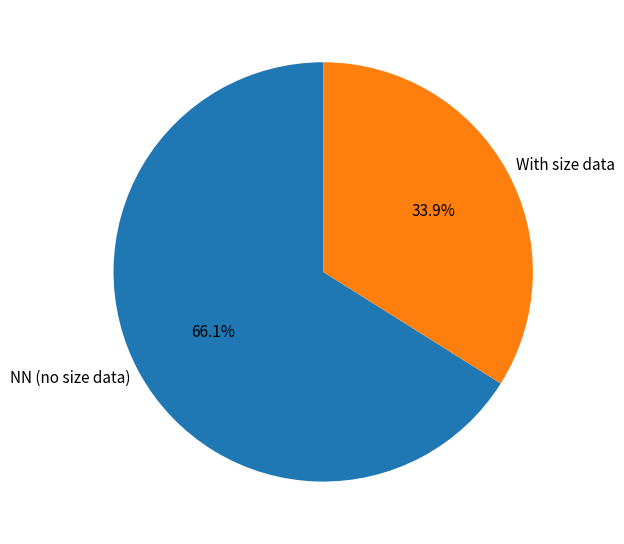

How much of the chart is everything except With size data?

66.1%